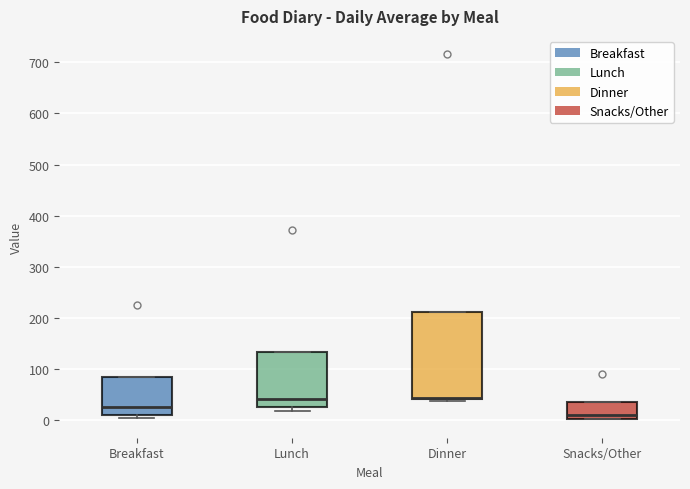

Reading left to right, read every box against the y-axis: the position of its median line, the range the box covers, and the ends of its whiskers. The values are not printed on the chart, so give them approximately, as read against the axis.

Breakfast: median 30, box 10 to 80, whiskers 0 to 80
Lunch: median 40, box 20 to 130, whiskers 20 (just below the box's lower edge) to 130
Dinner: median 40 (drawn on the box's lower edge), box 40 to 210, whiskers 40 (just below the box's lower edge) to 210
Snacks/Other: median 10, box 0 to 40, whiskers 0 to 40